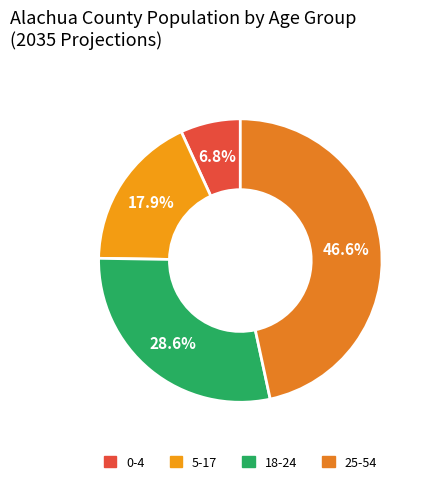

How many segments does this pie chart have?

4